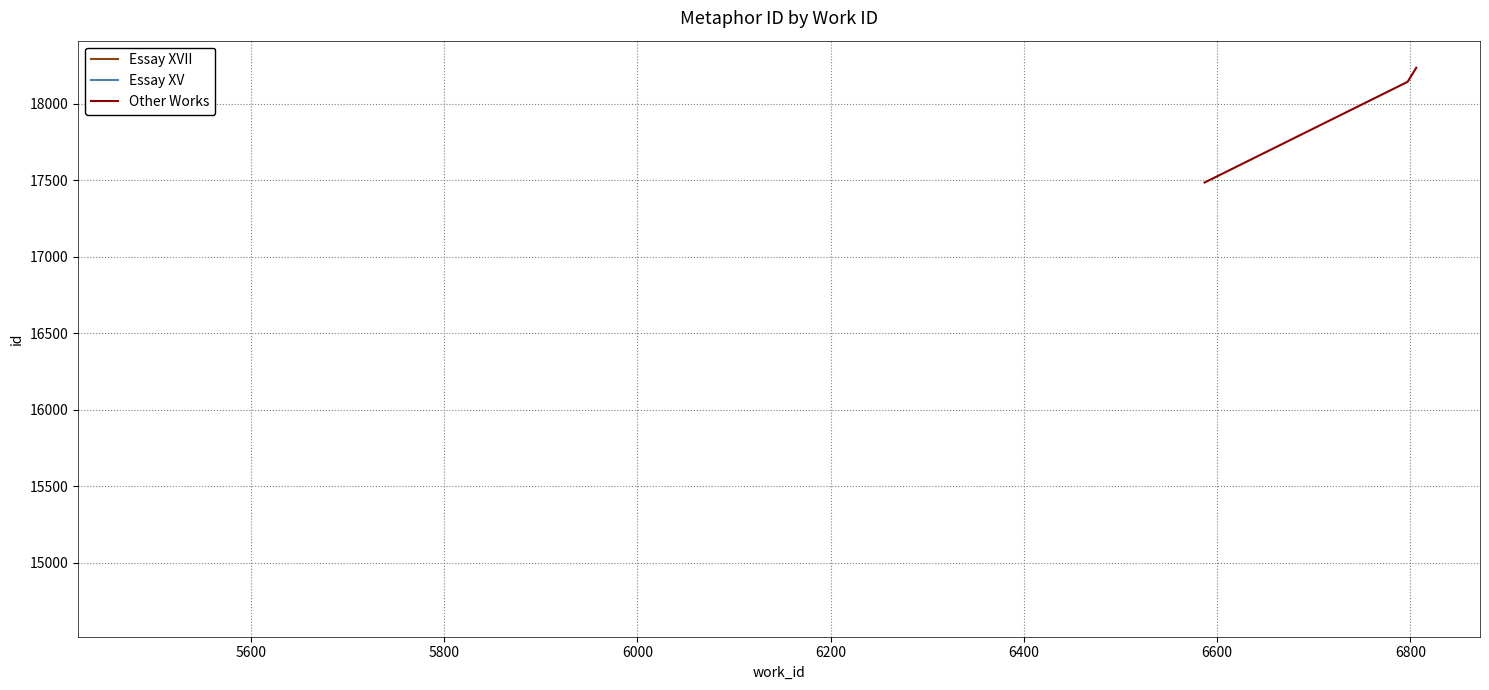

What is the difference between the maximum and minimum values?

750